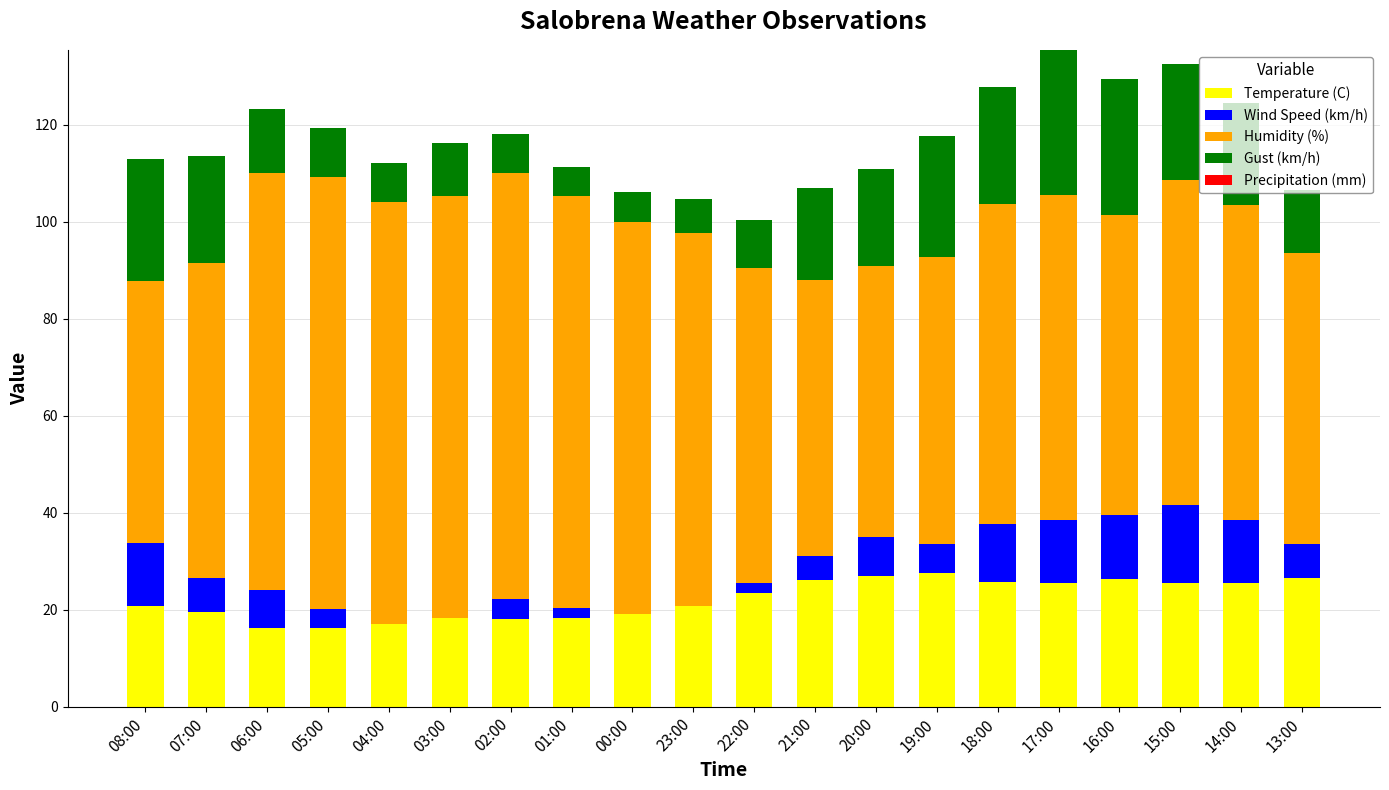

What is the maximum value for Temperature (C)?

27.6